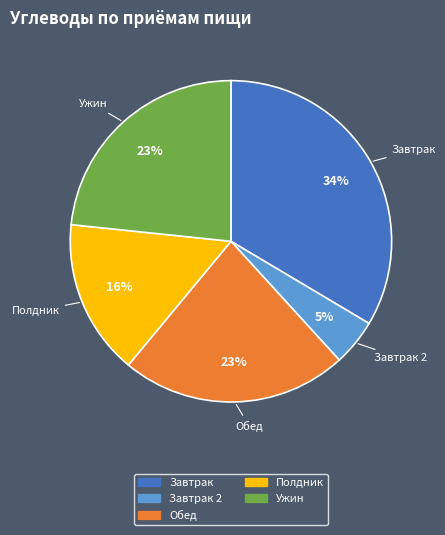

How many slices are in this pie chart?

5